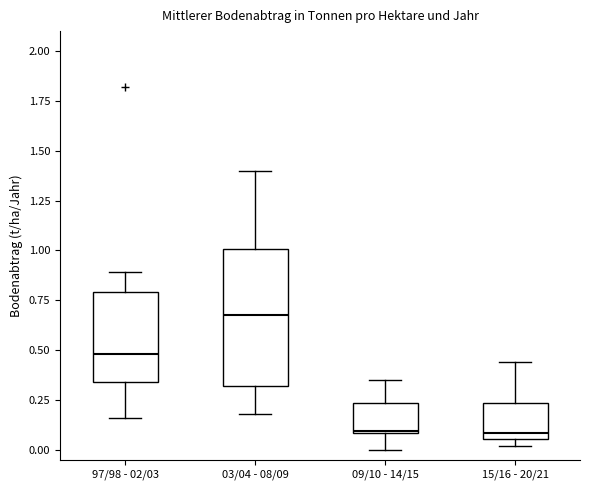

Reading left to right, transcribe this box plot: for each box, give where its median line is, the range the box spans, and where its two whiskers end, as read against the y-axis. The values are not printed on the chart, so give them approximately, as read against the axis.

97/98 - 02/03: median 0.50, box 0.35 to 0.80, whiskers 0.15 to 0.90
03/04 - 08/09: median 0.70, box 0.30 to 1.00, whiskers 0.20 to 1.40
09/10 - 14/15: median 0.10, box 0.10 to 0.25, whiskers 0.00 to 0.35
15/16 - 20/21: median 0.10, box 0.05 to 0.25, whiskers 0.00 to 0.45